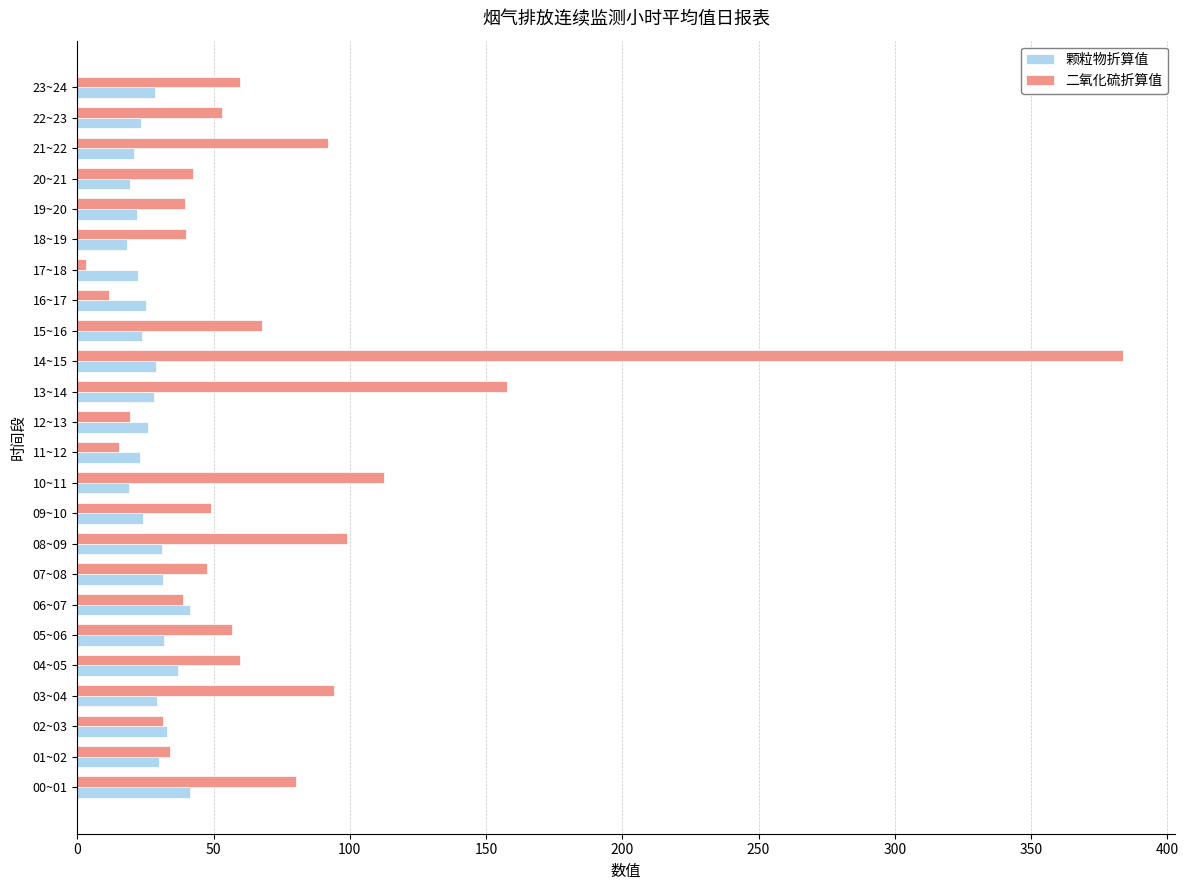

List the series in order of their peak value, highest first.

二氧化硫折算值, 颗粒物折算值